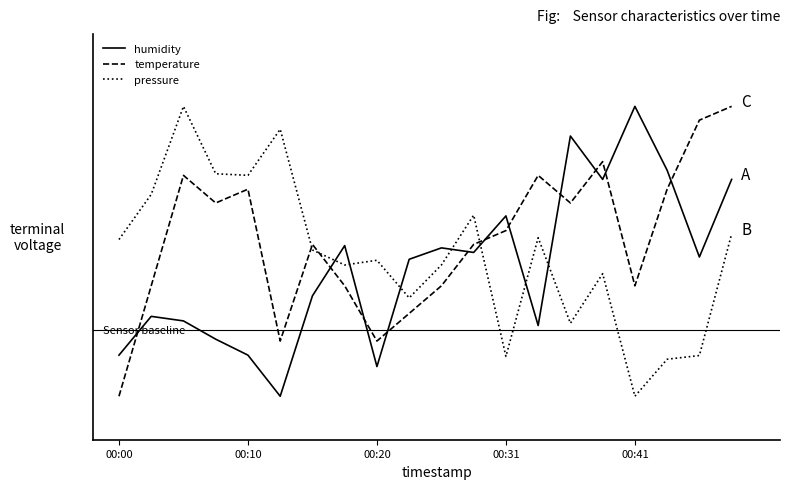

Reading left to right, list all the values displayed in this chart.

humidity: 0.1	0.3	0.3	0.2	0.1	0.0	0.3	0.5	0.1	0.5	0.5	0.5	0.6	0.2	0.9	0.7	1.0	0.8	0.5	0.7
temperature: 0.0	0.4	0.8	0.7	0.7	0.2	0.5	0.4	0.2	0.3	0.4	0.5	0.6	0.8	0.7	0.8	0.4	0.7	1.0	1.0
pressure: 0.5	0.7	1.0	0.8	0.8	0.9	0.5	0.5	0.5	0.3	0.5	0.6	0.1	0.5	0.3	0.4	0.0	0.1	0.1	0.6